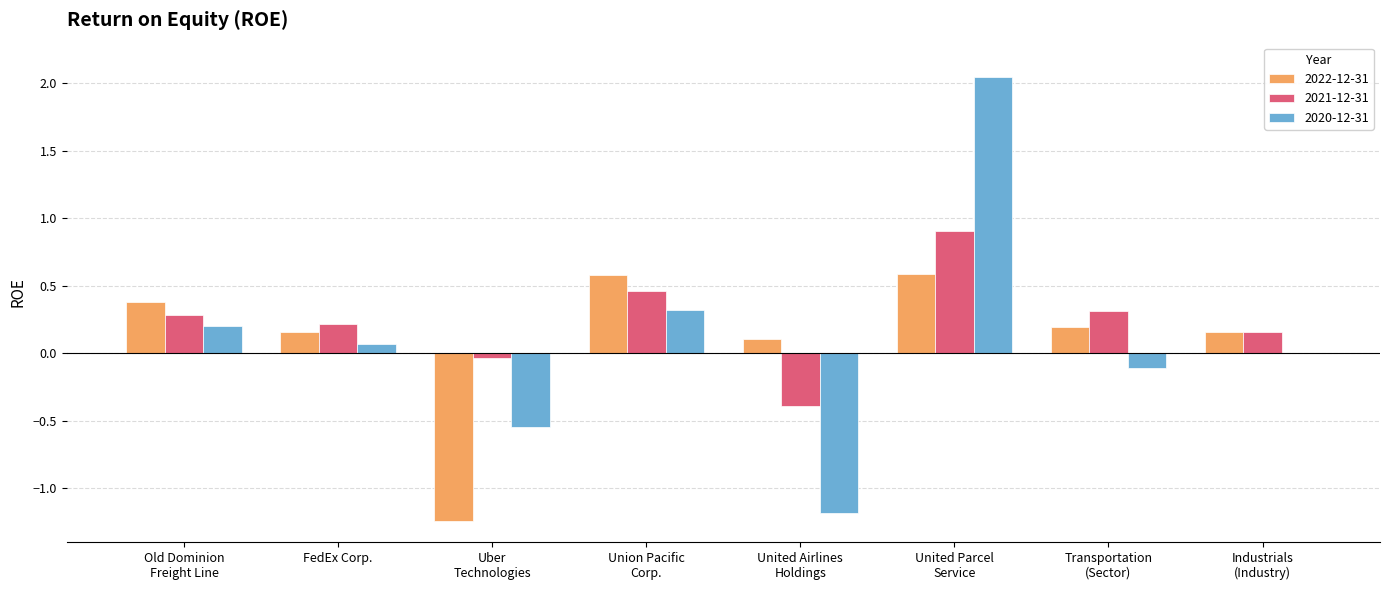

What is the sum of all 2022-12-31 values?

0.9